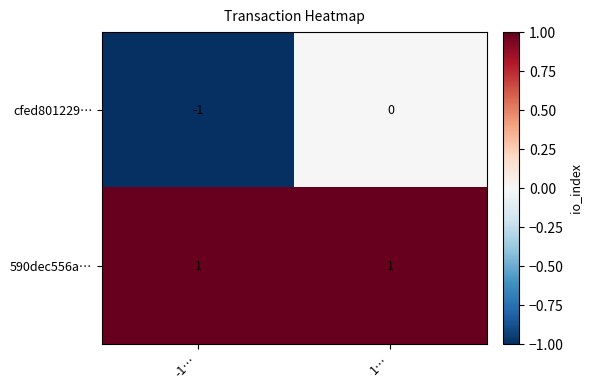

Count the number of data series in this chart.

2